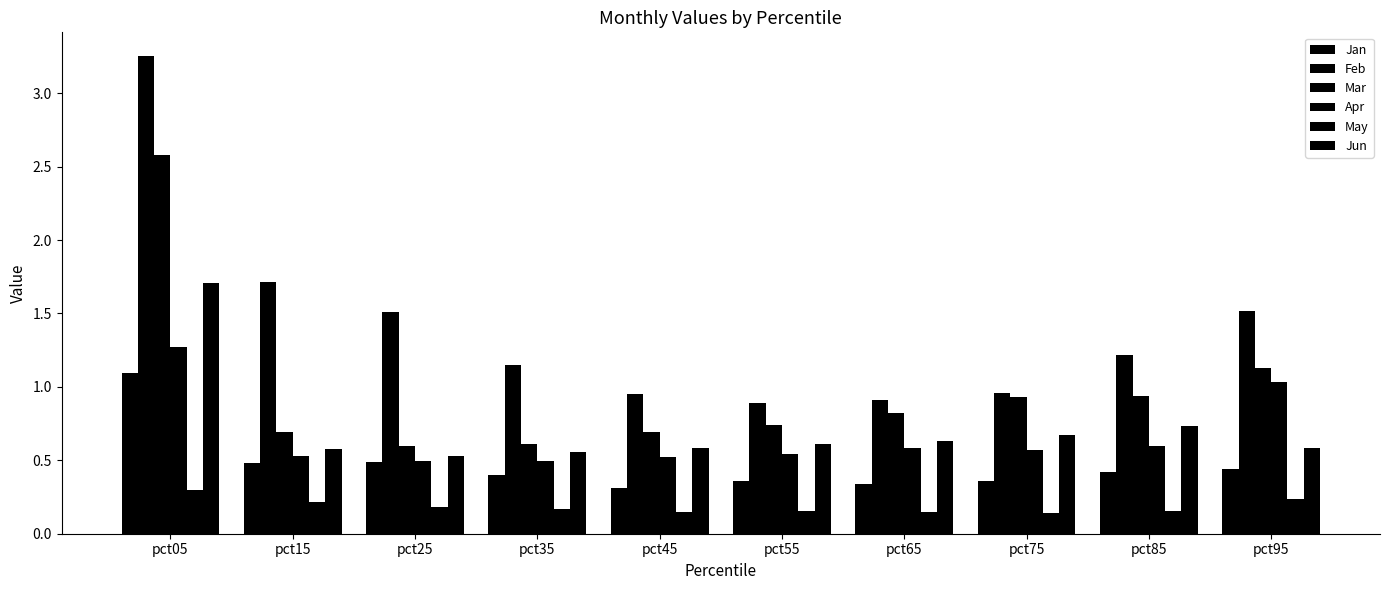

Reading left to right, list all the values displayed in this chart.

Jan: 1.1	0.5	0.5	0.4	0.3	0.4	0.3	0.4	0.4	0.4
Feb: 3.3	1.7	1.5	1.1	1.0	0.9	0.9	1.0	1.2	1.5
Mar: 2.6	0.7	0.6	0.6	0.7	0.7	0.8	0.9	0.9	1.1
Apr: 1.3	0.5	0.5	0.5	0.5	0.5	0.6	0.6	0.6	1.0
May: 0.3	0.2	0.2	0.2	0.1	0.2	0.1	0.1	0.2	0.2
Jun: 1.7	0.6	0.5	0.6	0.6	0.6	0.6	0.7	0.7	0.6